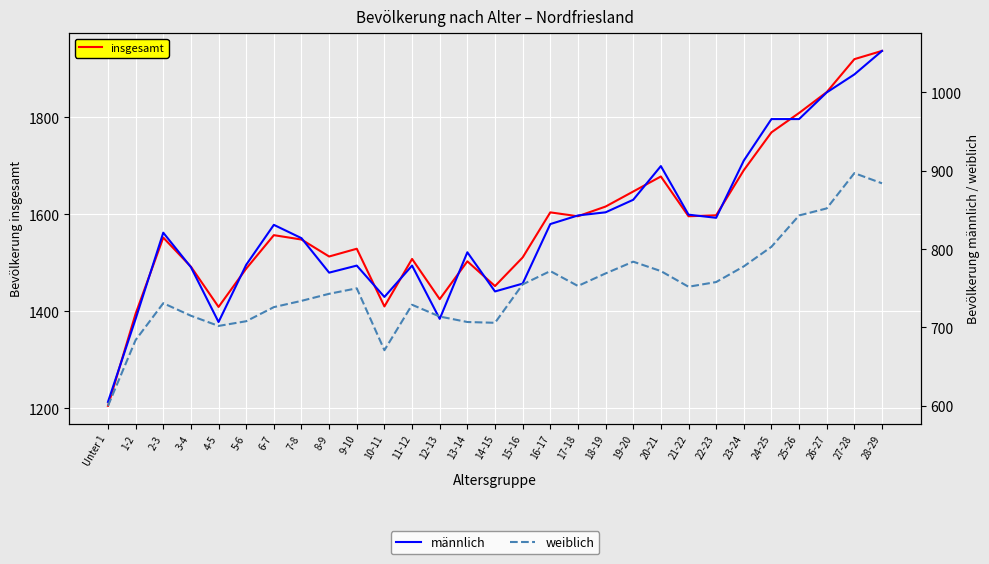

What is the difference between the highest and lowest values at 7-8?

814